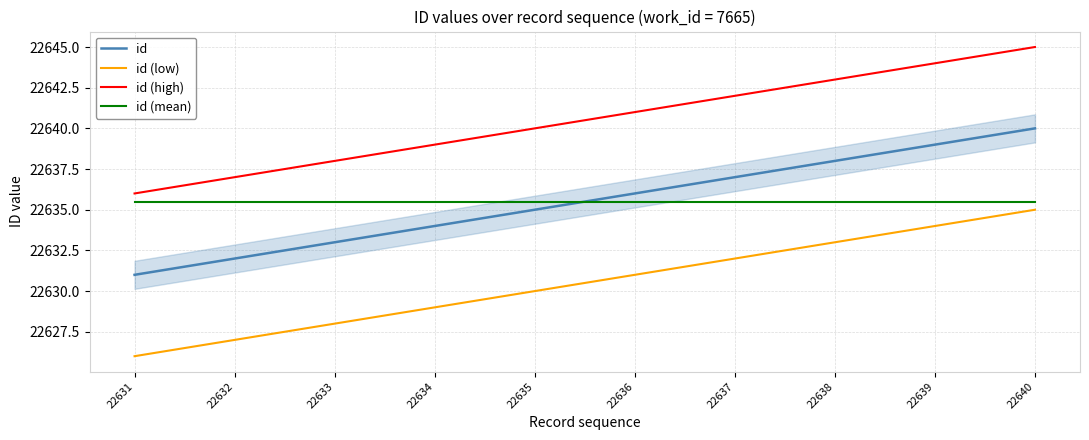

What is the difference between the highest and lowest values at 22633?

10.0